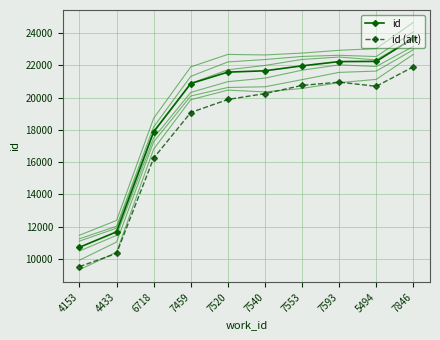

Which series changed the most between 6718 and 7540?

id (alt)